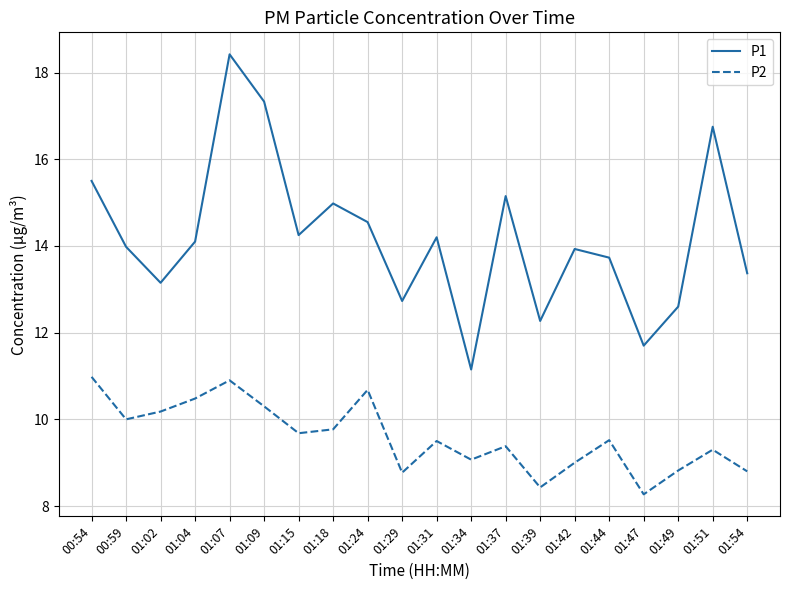

Between 01:37 and 01:47, which series saw the biggest shift?

P1